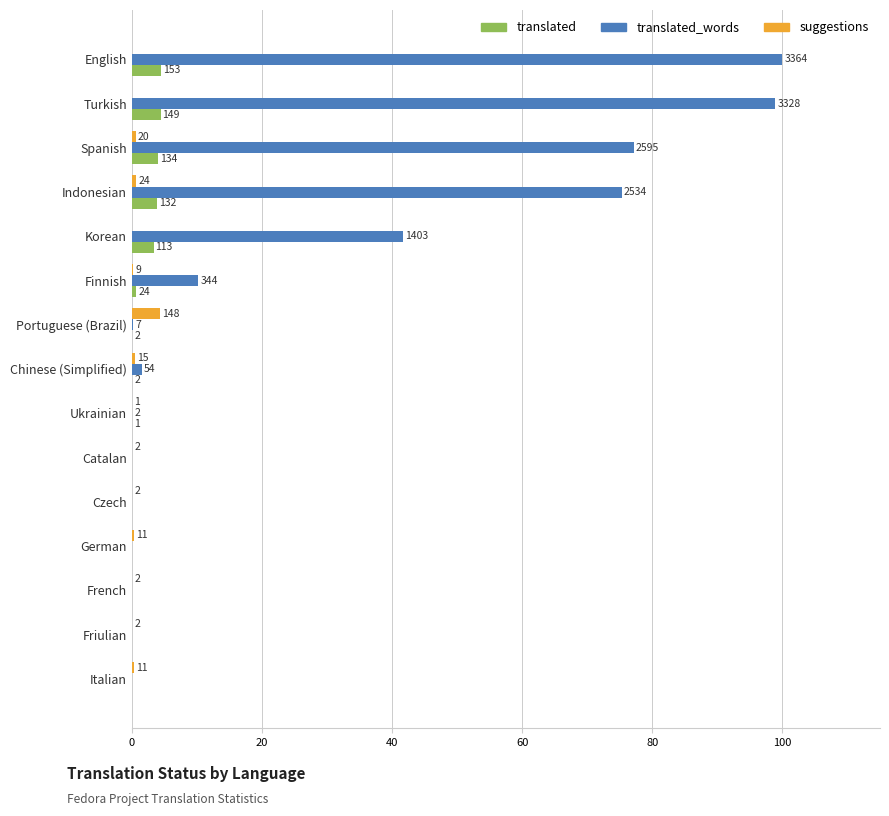

What are all the series names shown in the legend?

translated, translated_words, suggestions